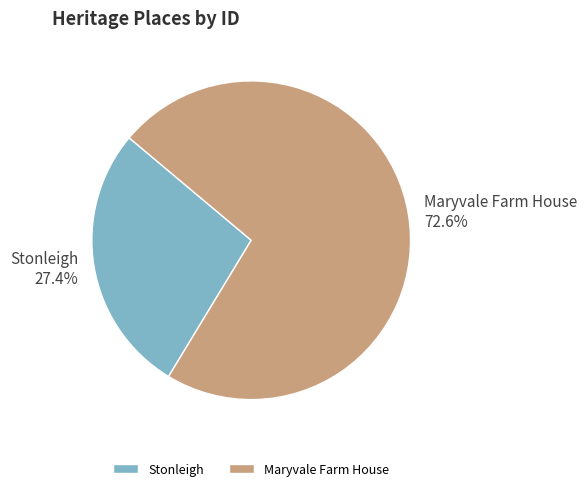

Is it true that Stonleigh is 37% of the pie?

False